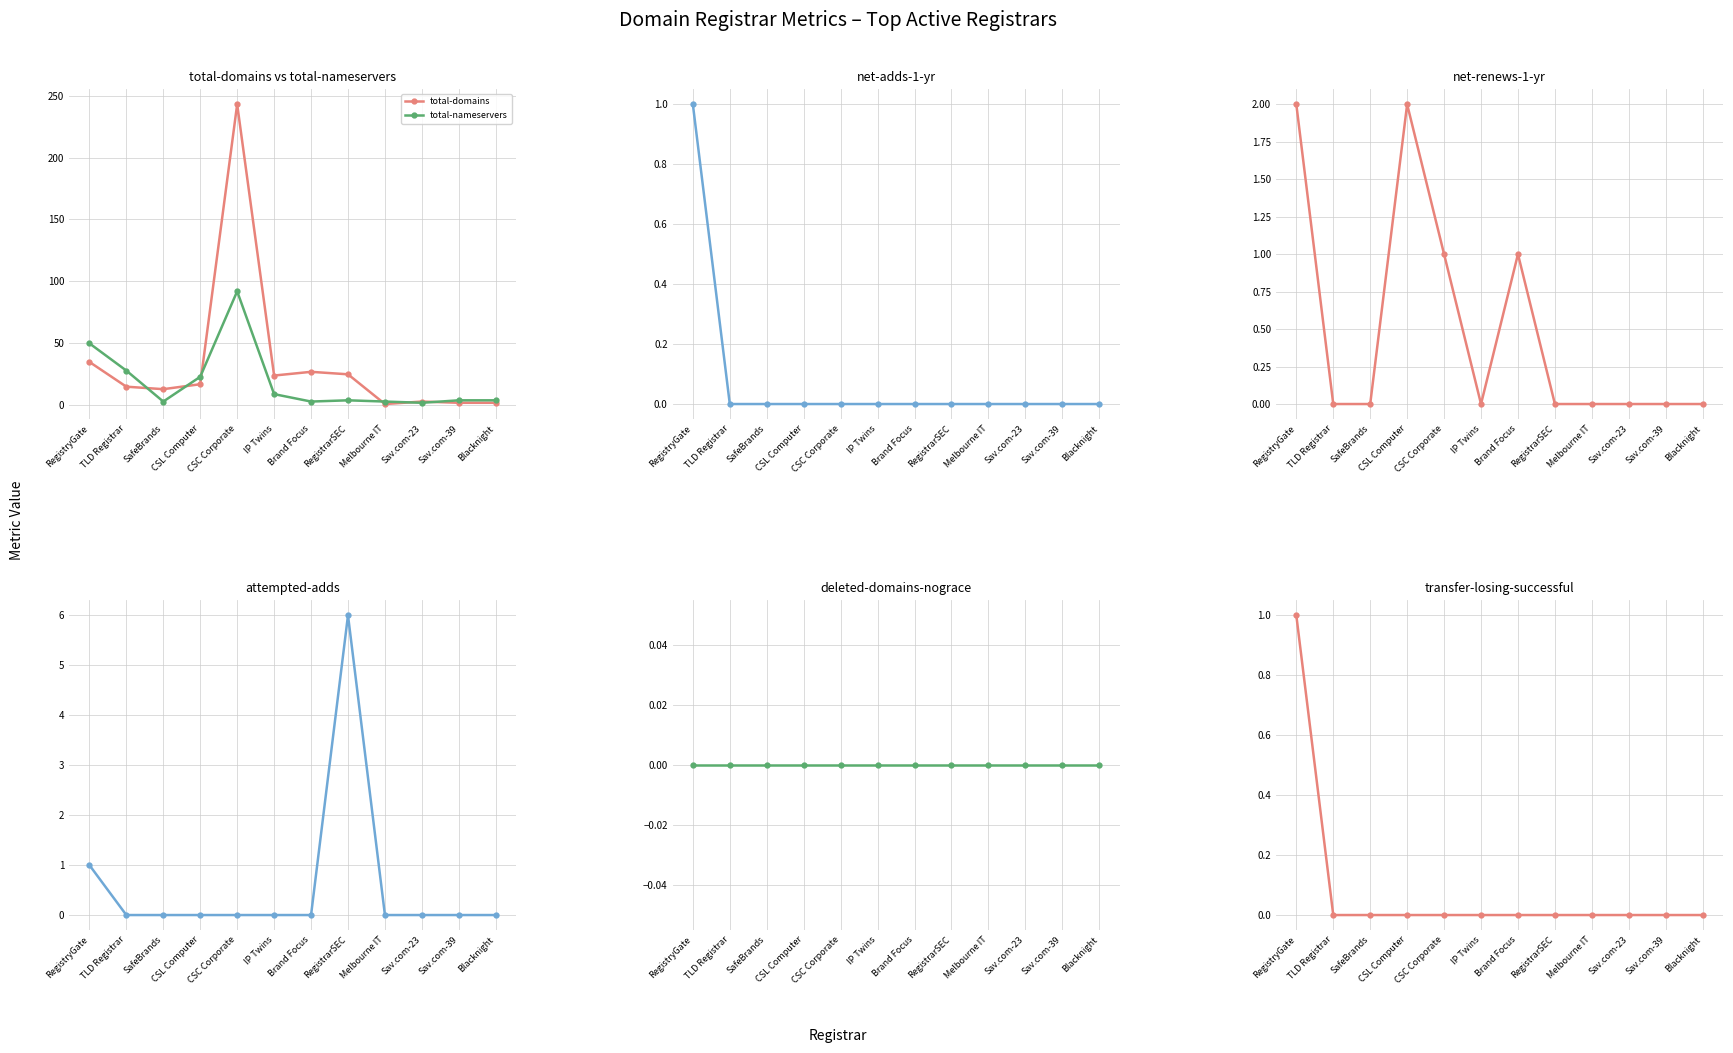

Between 12 and SafeBrands, which is larger?

12